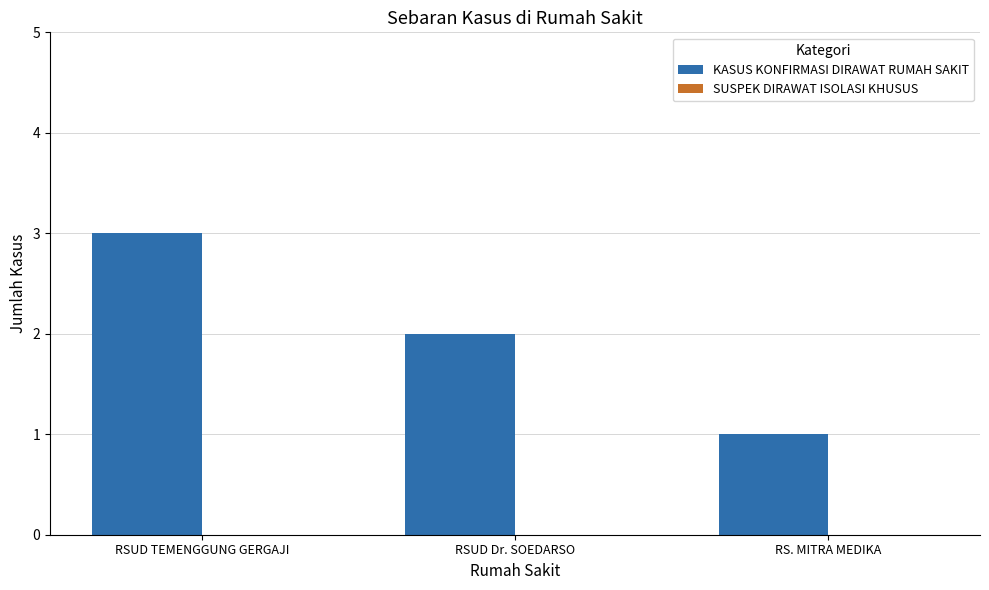

Does the chart contain any negative values?

No